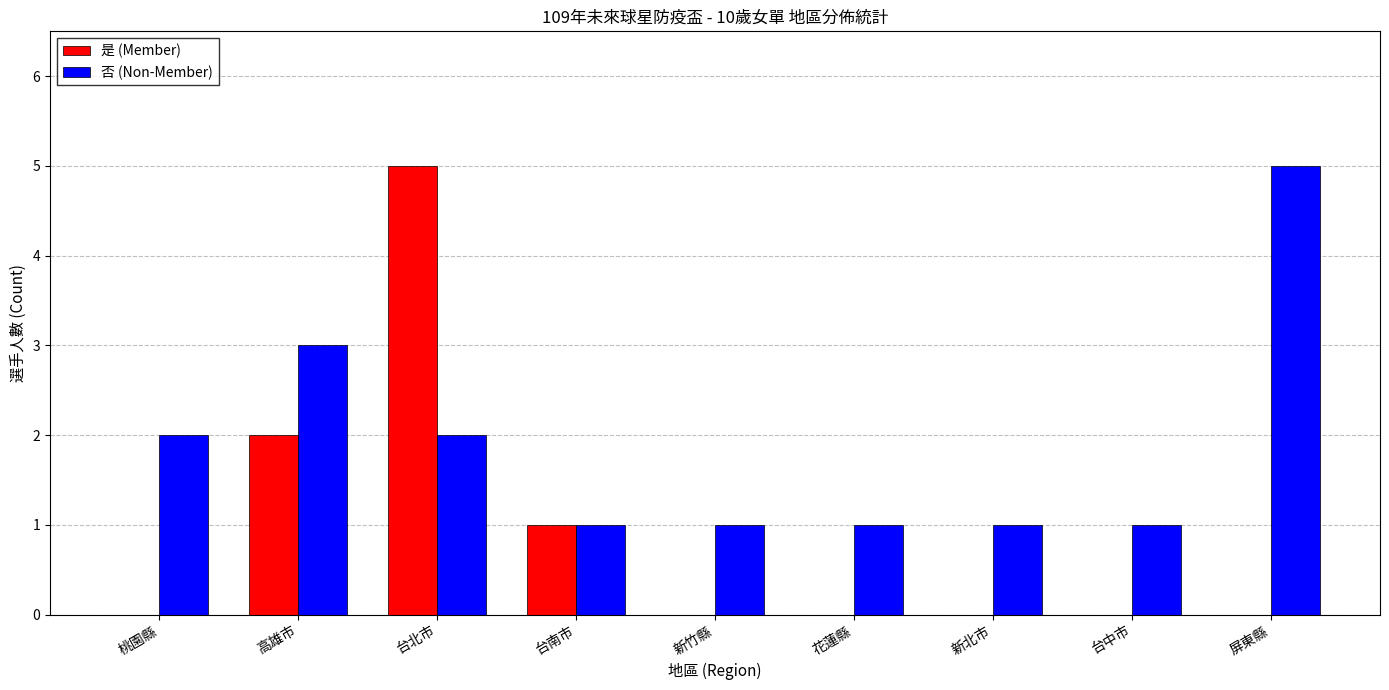

What is the maximum value shown in the chart?

5